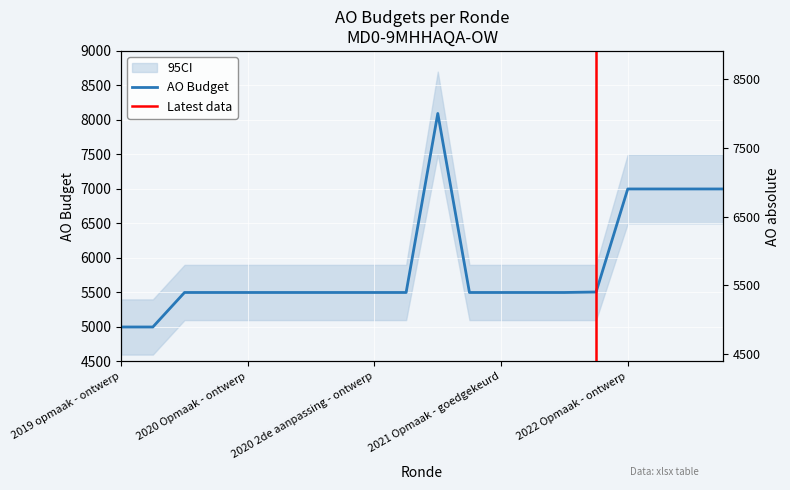

What is the change in value from 2021 1ste aanpassing - ontwerp to 2022 1ste aanpassing - ontwerp?

+1500